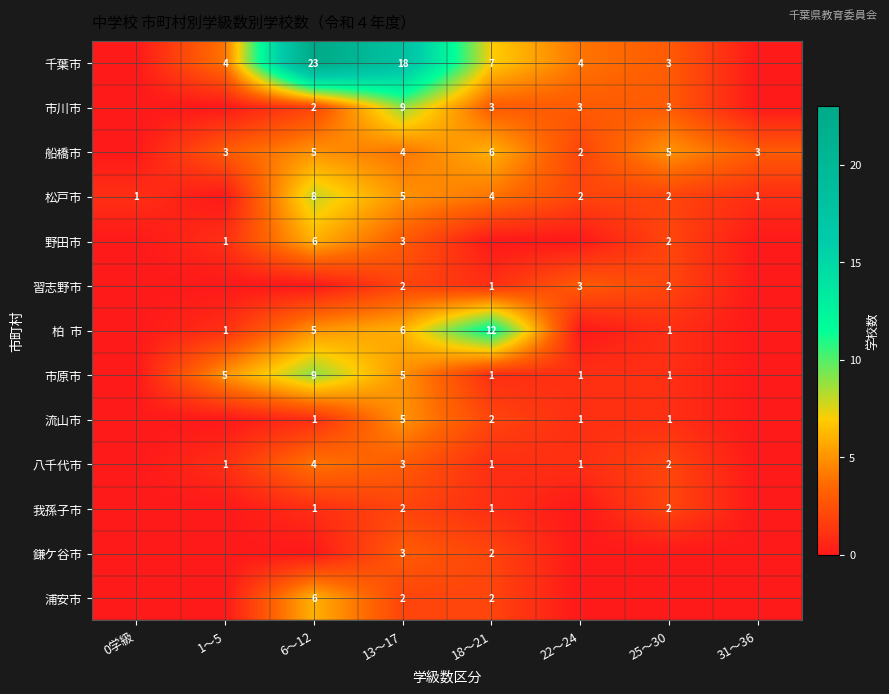

Is it true that 船橋市 equals 2 at 1～5?

False